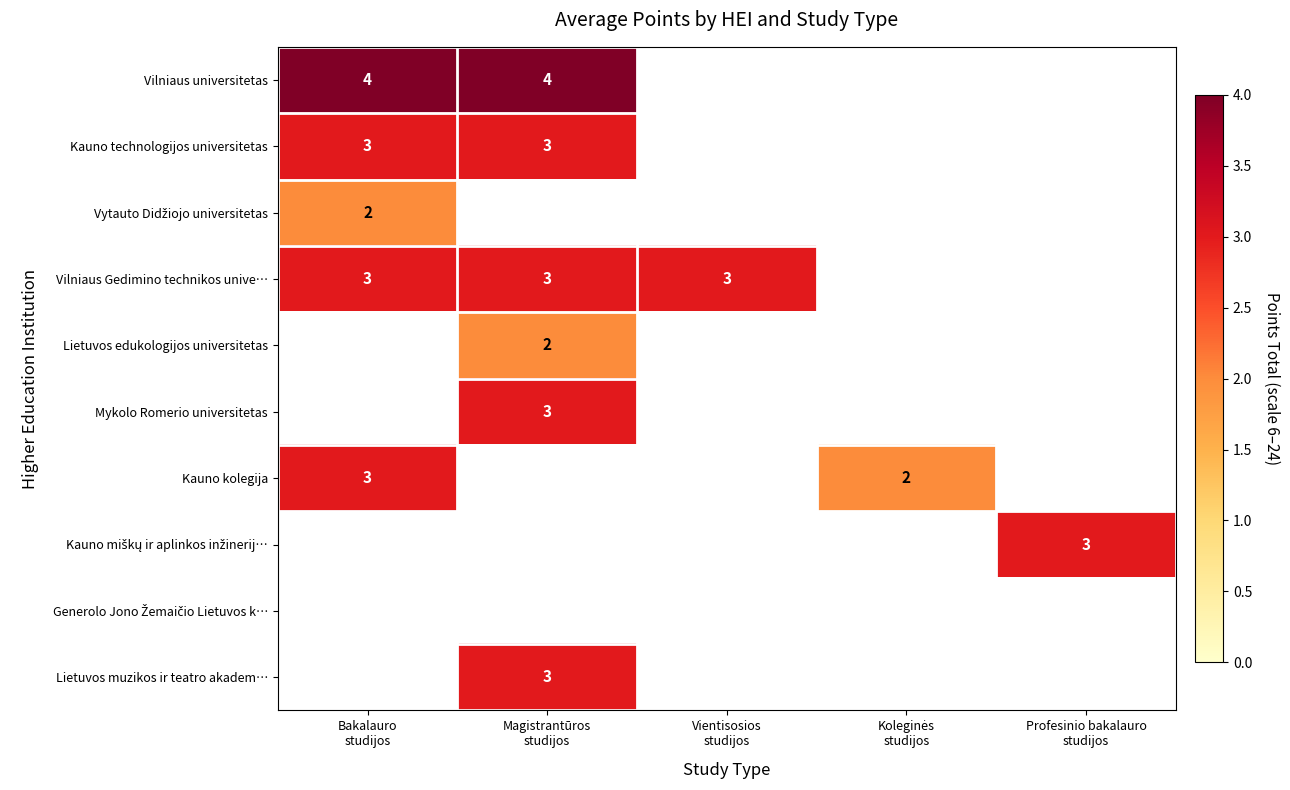

Which series has the widest spread of values?

Kauno kolegija